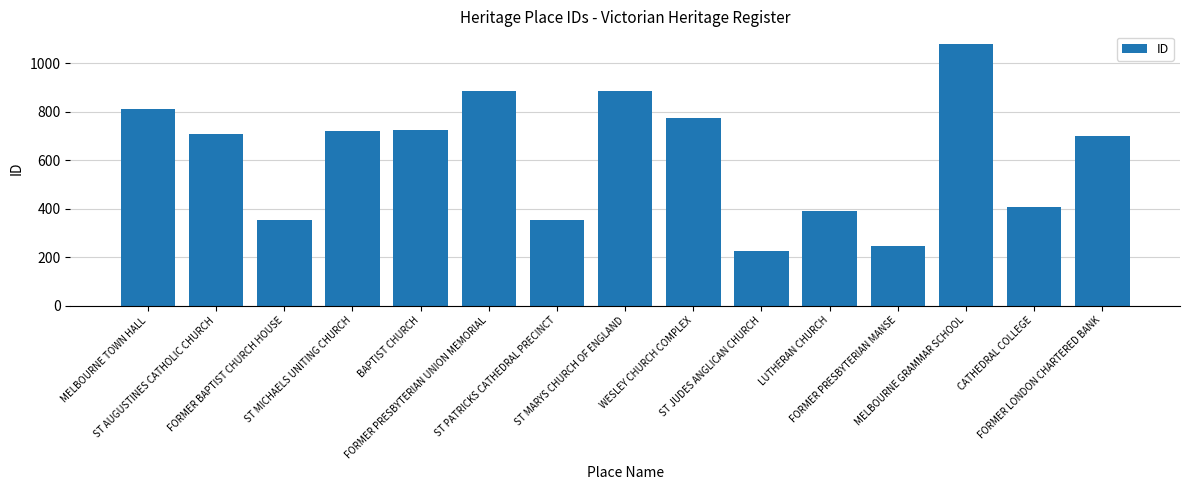

What is the value of the 7th bar from the left?

355